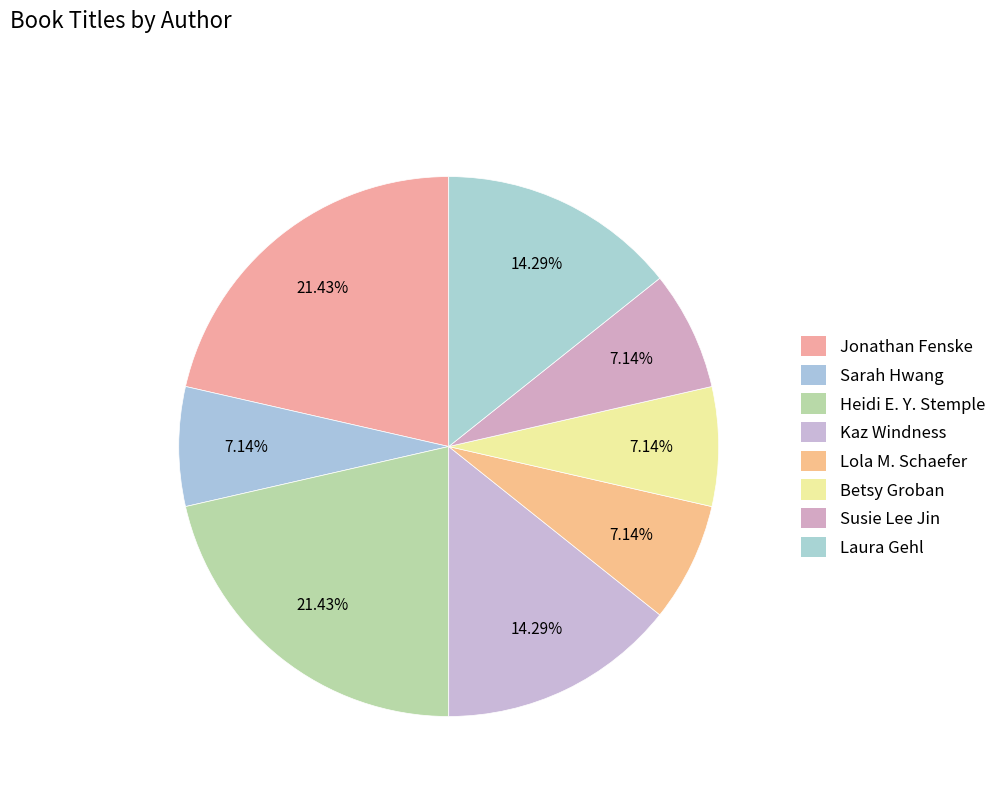

Count the number of slices in the pie.

8